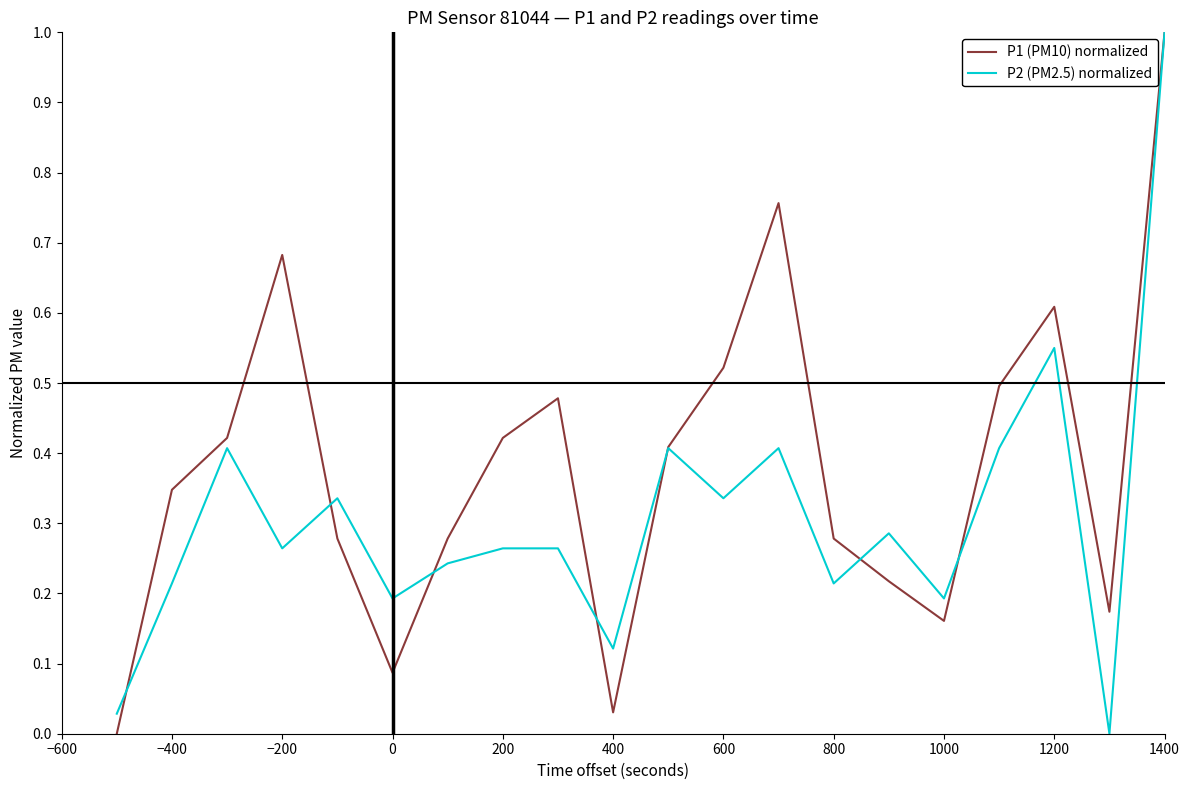

Which series has the largest total across all categories?

P1 (PM10) normalized